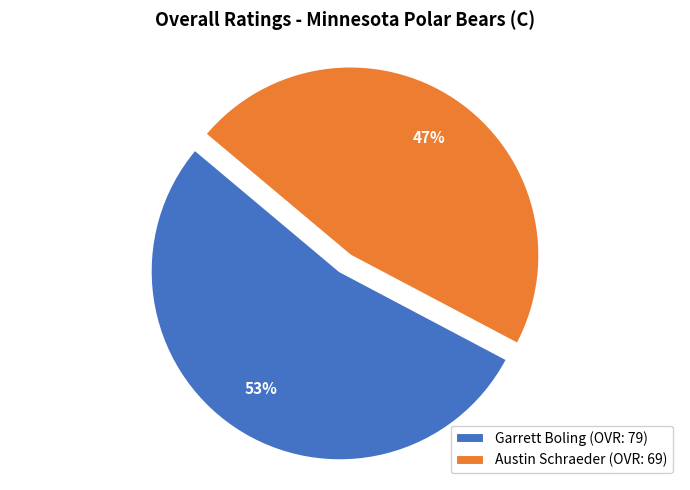

True or false: Austin Schraeder accounts for 47% of the total.

True